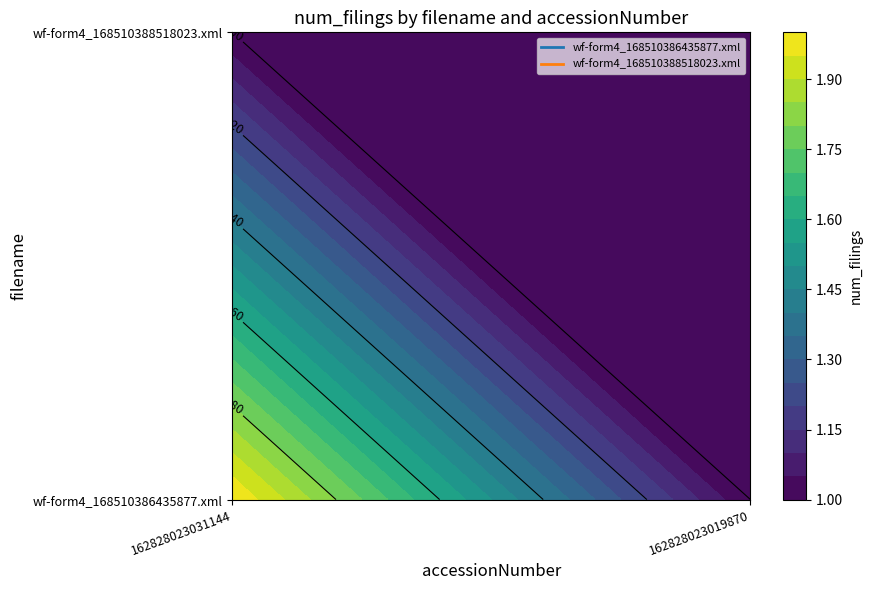

List the labels in order of wf-form4_168510388518023.xml value, smallest first.

162828023031144, 162828023019870